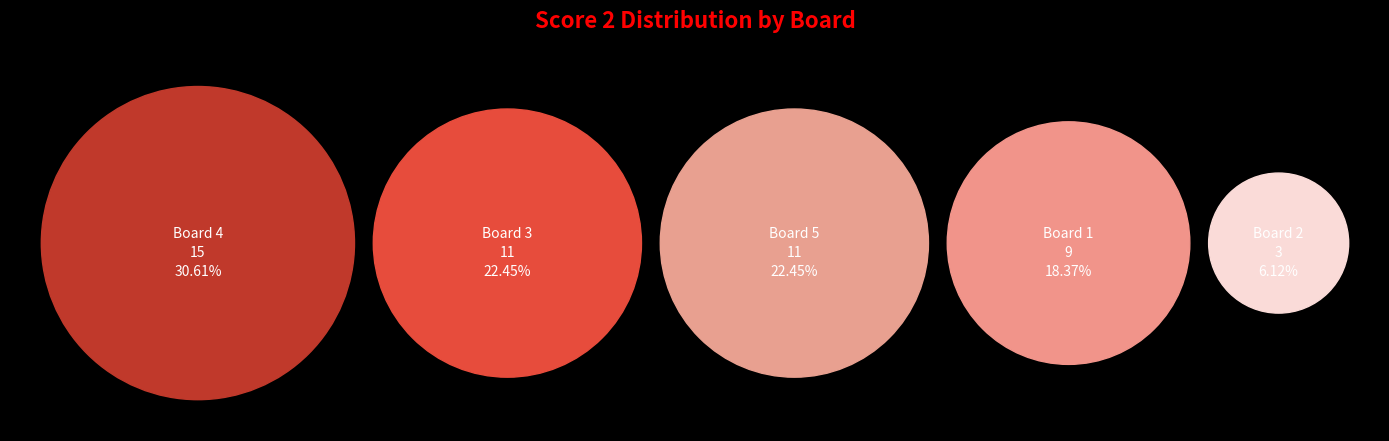

Between Board 4 and Board 5, which is larger?

Board 4